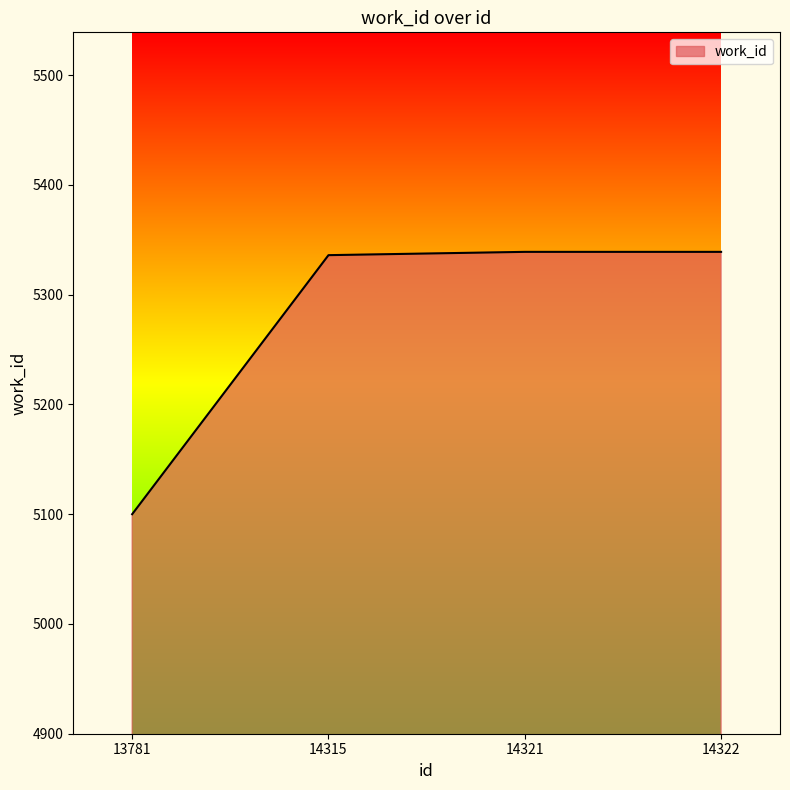

What is the difference between the values at 14315 and 13781?

236